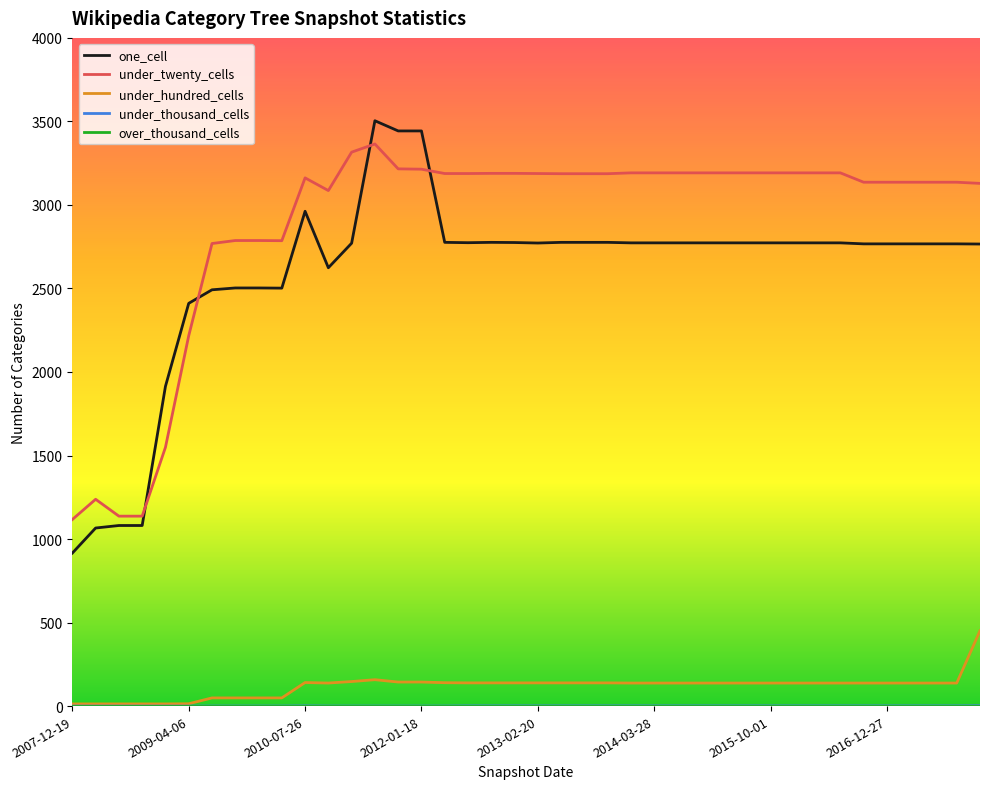

Which series ends up on top after the final intersection of under_twenty_cells and one_cell?

under_twenty_cells